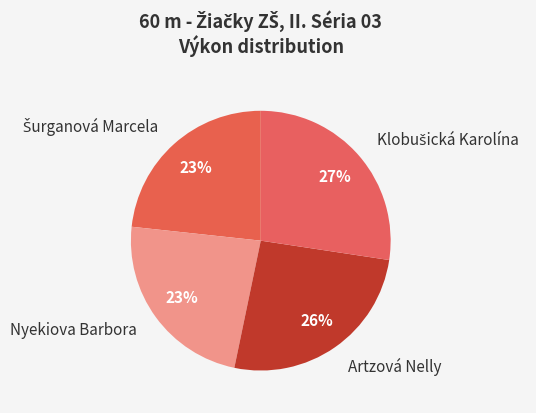

To the nearest percent, what is the average slice percentage?

25%